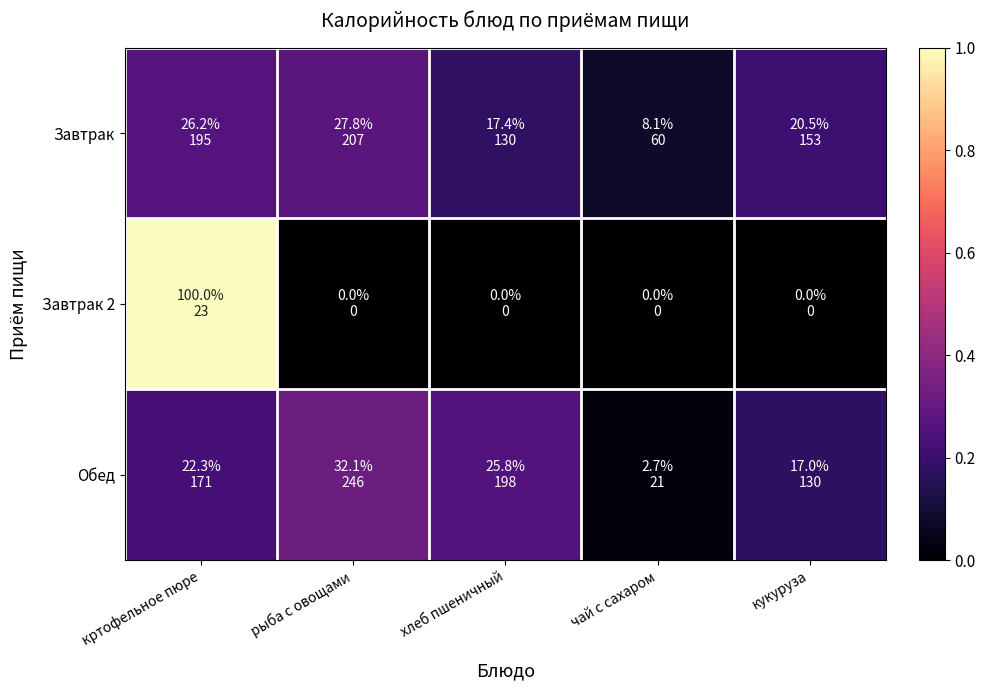

How many data points does each series have?

5